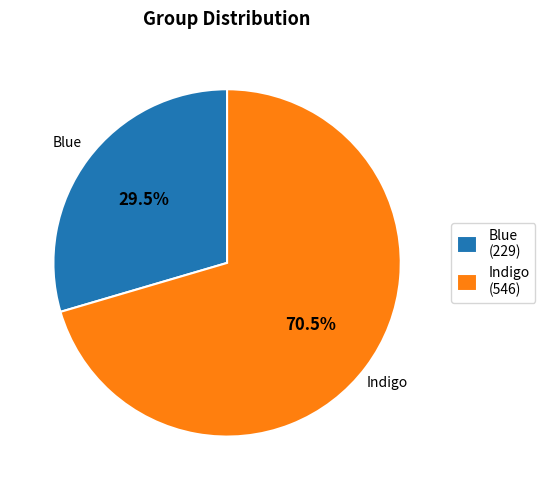

Count the number of slices in the pie.

2